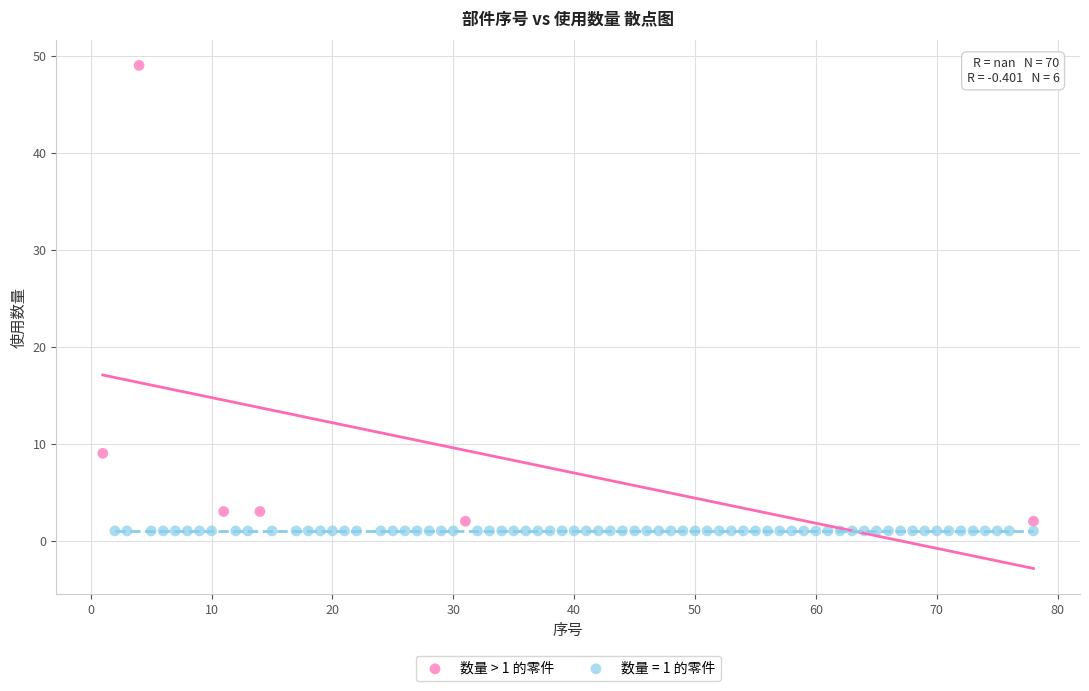

Which series contains the highest Y value?

数量 > 1 的零件